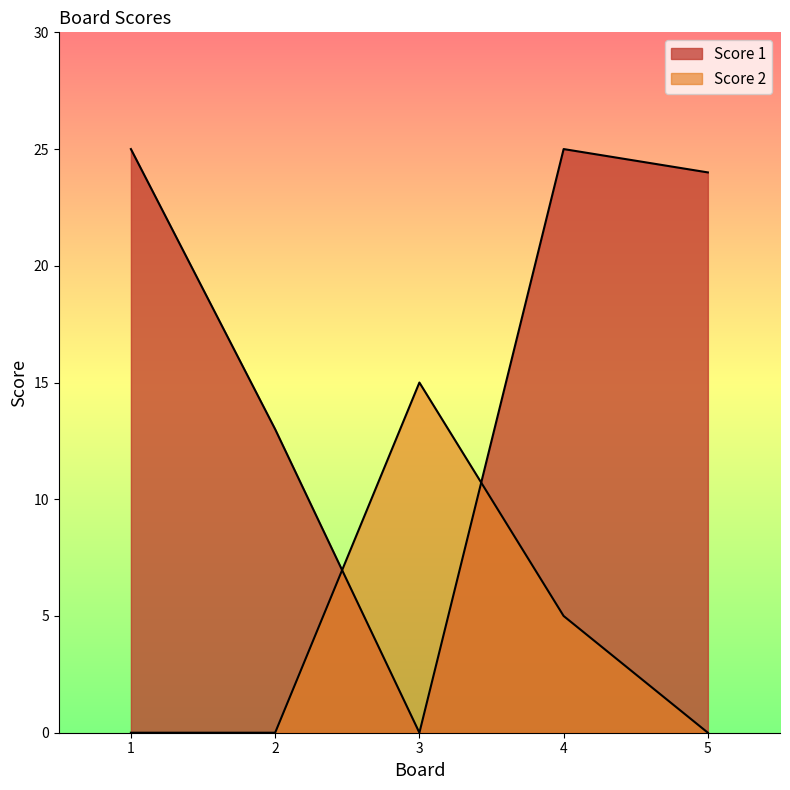

Reading left to right, transcribe all the data shown in this chart.

Score 1: 25	13	0	25	24
Score 2: 0	0	15	5	0